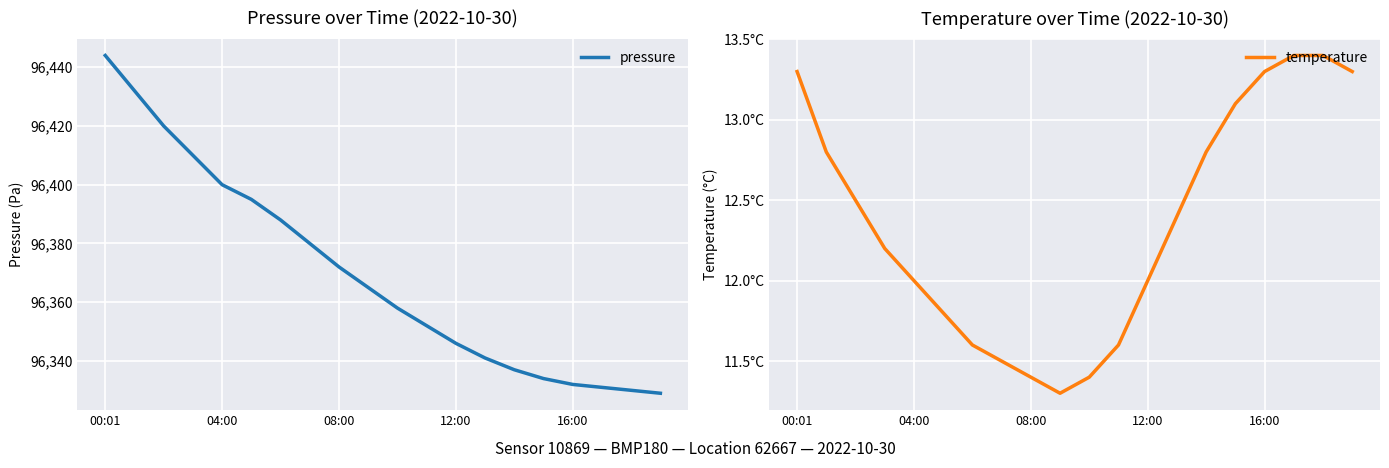

At which category does the chart reach its minimum across all series?

9